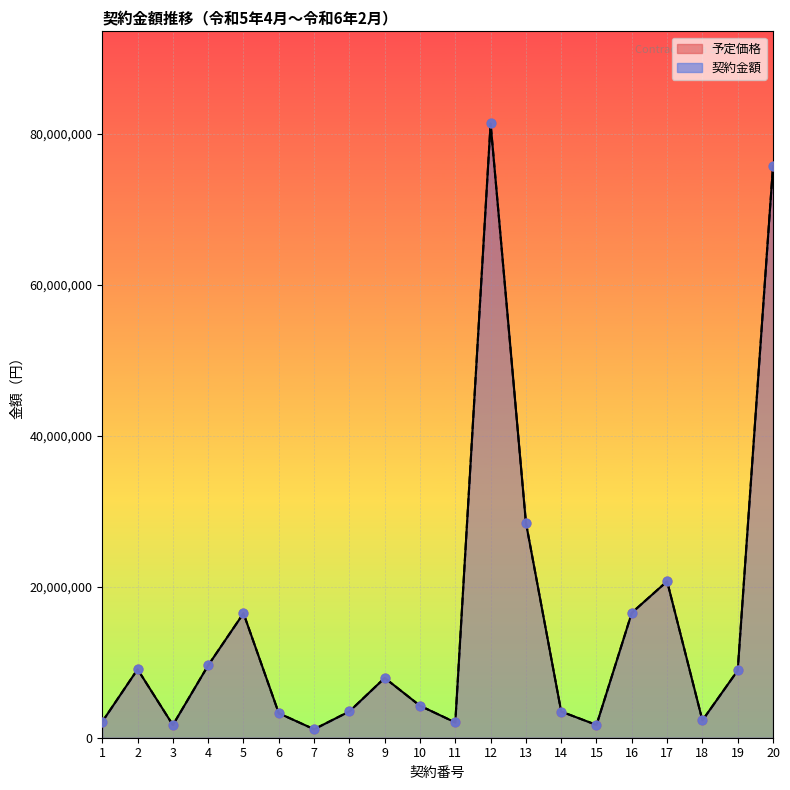

At which category is the sum across all series the highest?

12